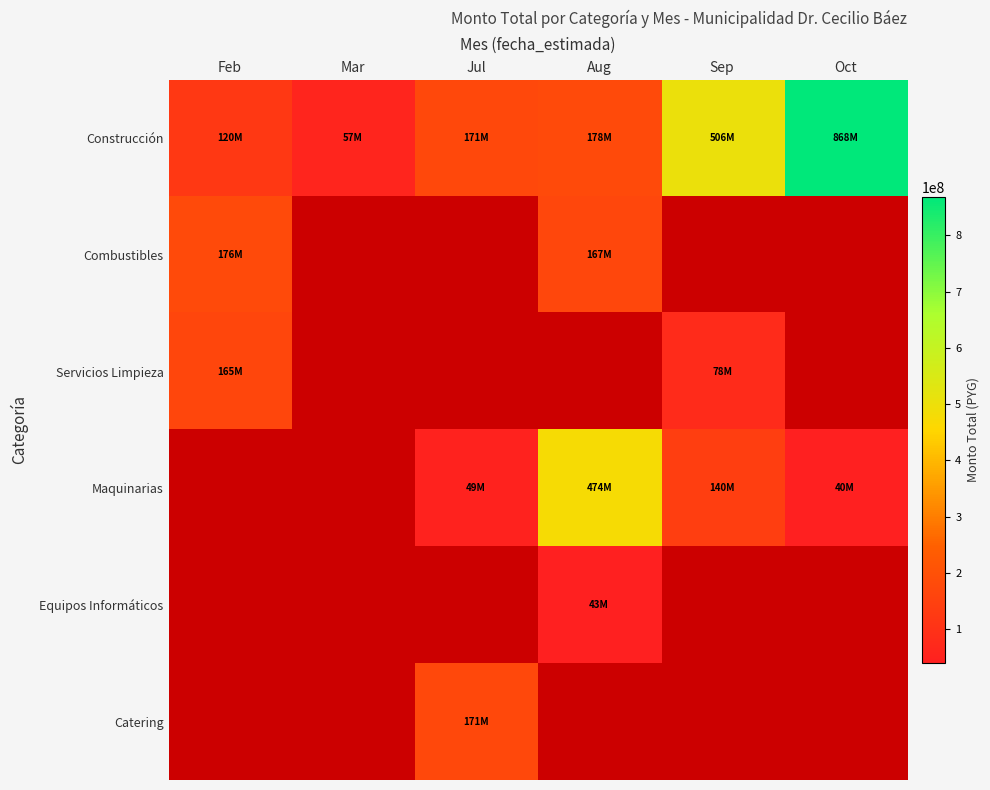

What is the minimum value shown in the chart?

39980650.0